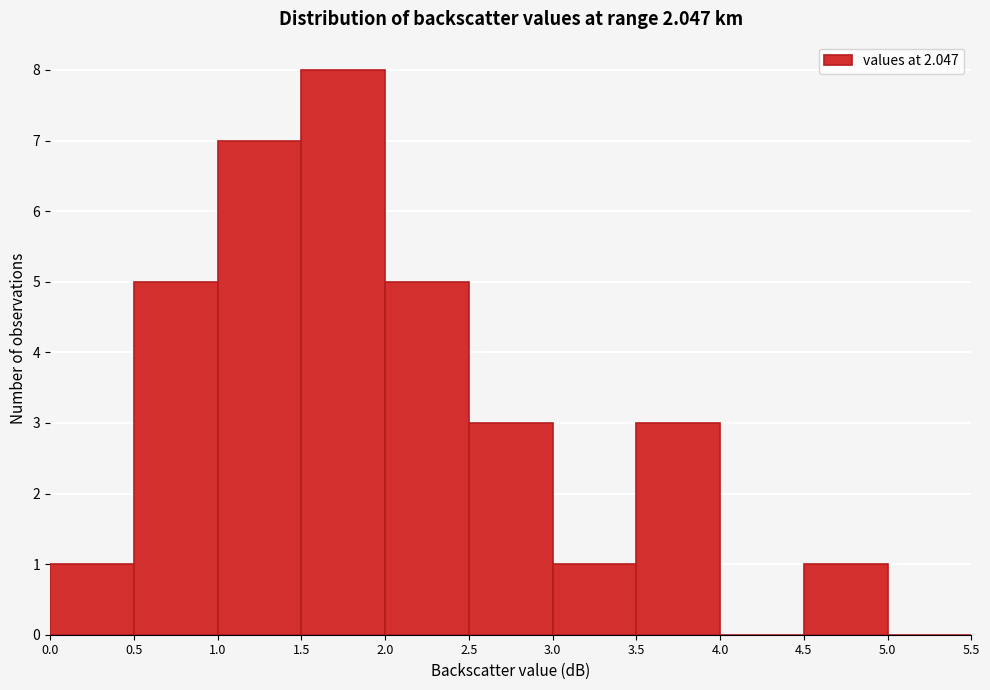

Over which range of the x-axis is the bar tallest?

1.5 to 2.0